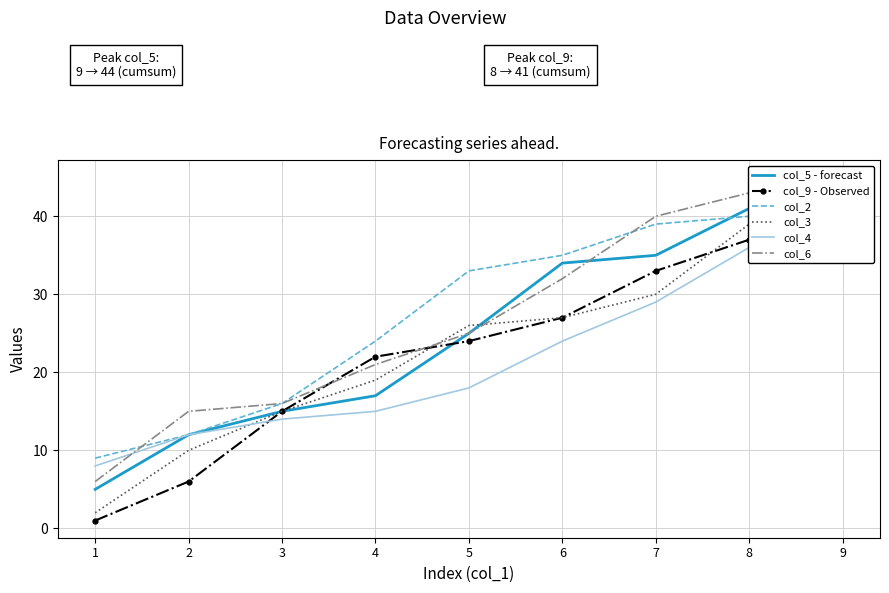

What is the difference between the maximum and second lowest values in the col_3 series?

35